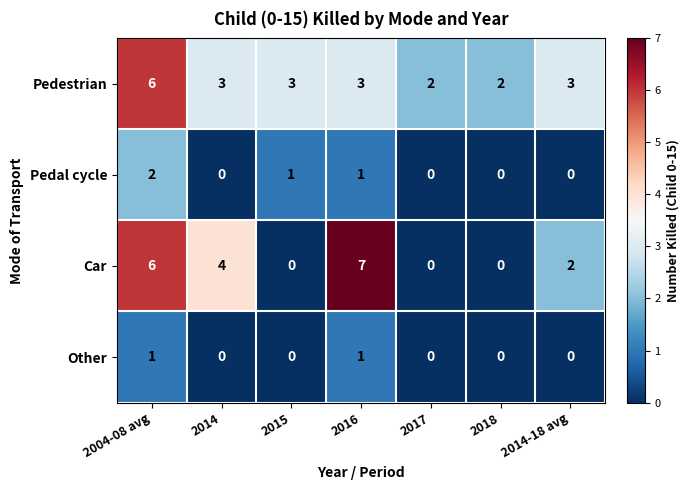

Reading left to right, transcribe all the data shown in this chart.

Pedestrian: 2004-08 avg=6	2014=3	2015=3	2016=3	2017=2	2018=2	2014-18 avg=3
Pedal cycle: 2004-08 avg=2	2014=0	2015=1	2016=1	2017=0	2018=0	2014-18 avg=0
Car: 2004-08 avg=6	2014=4	2015=0	2016=7	2017=0	2018=0	2014-18 avg=2
Other: 2004-08 avg=1	2014=0	2015=0	2016=1	2017=0	2018=0	2014-18 avg=0